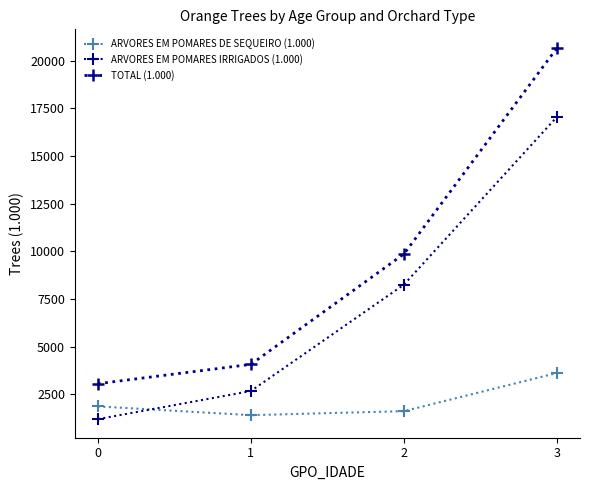

Where does the ARVORES EM POMARES IRRIGADOS (1.000) series first go above 8253?

2